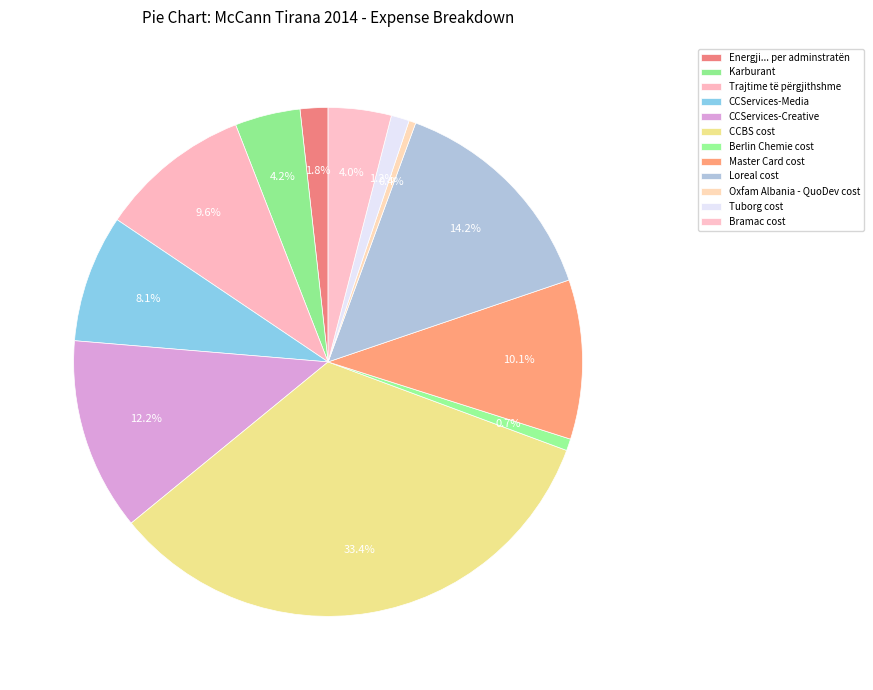

Between Energji... per adminstratën and Master Card cost, which is larger?

Master Card cost